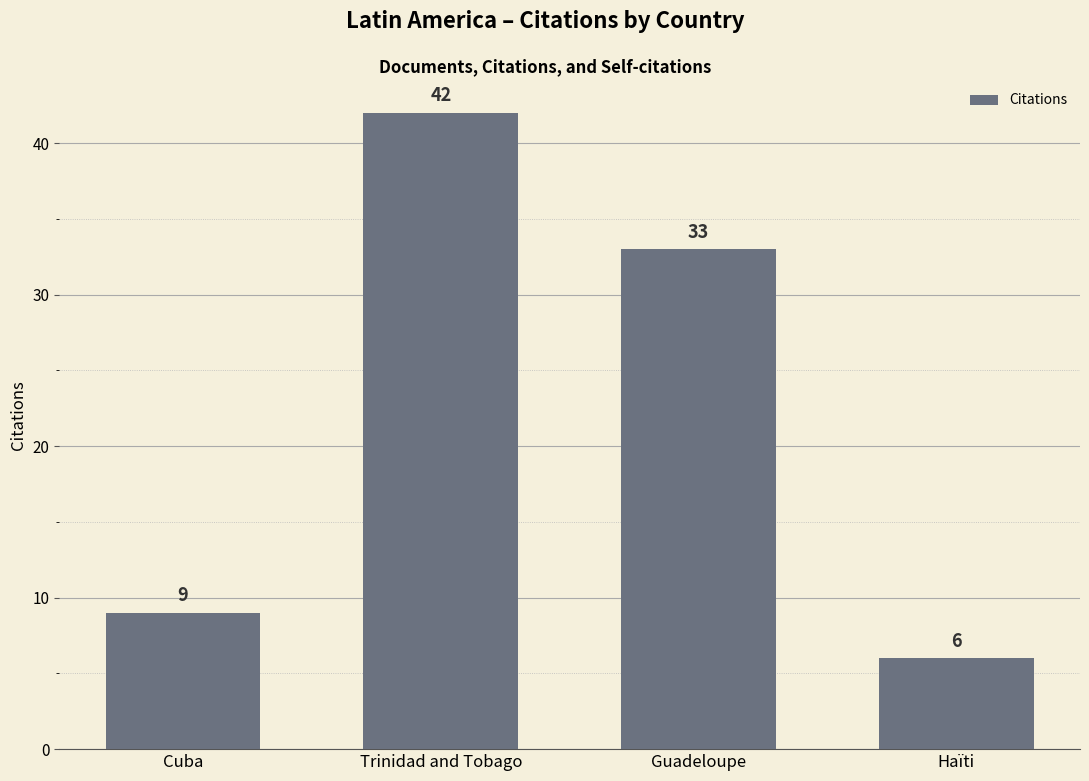

Is it true that the value at Cuba is 14?

False